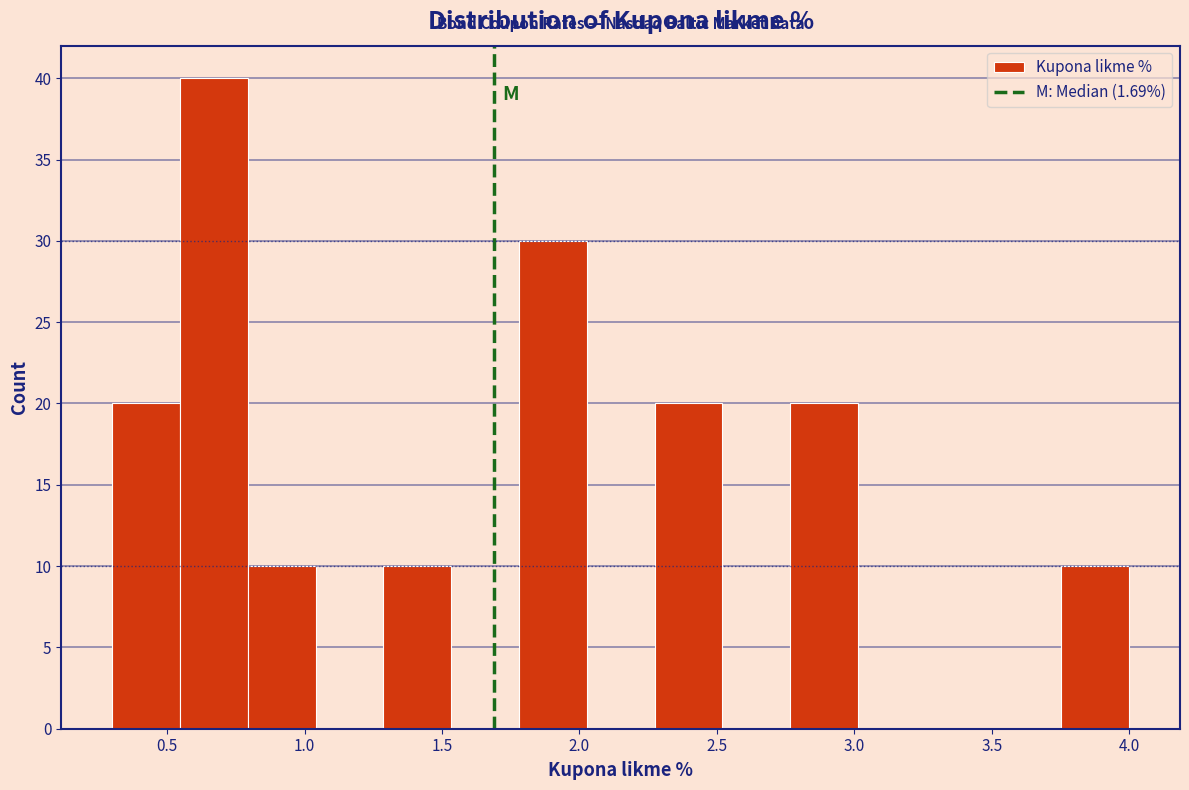

Reading left to right, transcribe this chart: for each bar, give the range it covers on the x-axis and its height. Neither the bar edges nor the heights are printed on the chart, so give them approximately, as read against the axes.

0.30 to 0.55: 20
0.55 to 0.80: 40
0.80 to 1.05: 10
1.05 to 1.30: 0
1.30 to 1.55: 10
1.55 to 1.80: 0
1.80 to 2.05: 30
2.05 to 2.25: 0
2.25 to 2.50: 20
2.50 to 2.75: 0
2.75 to 3.00: 20
3.00 to 3.25: 0
3.25 to 3.50: 0
3.50 to 3.75: 0
3.75 to 4.00: 10